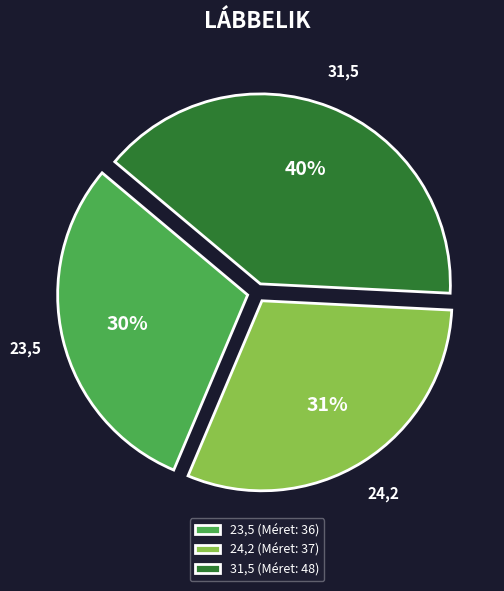

To the nearest percent, what is the difference between the largest and smallest slice percentages?

10%